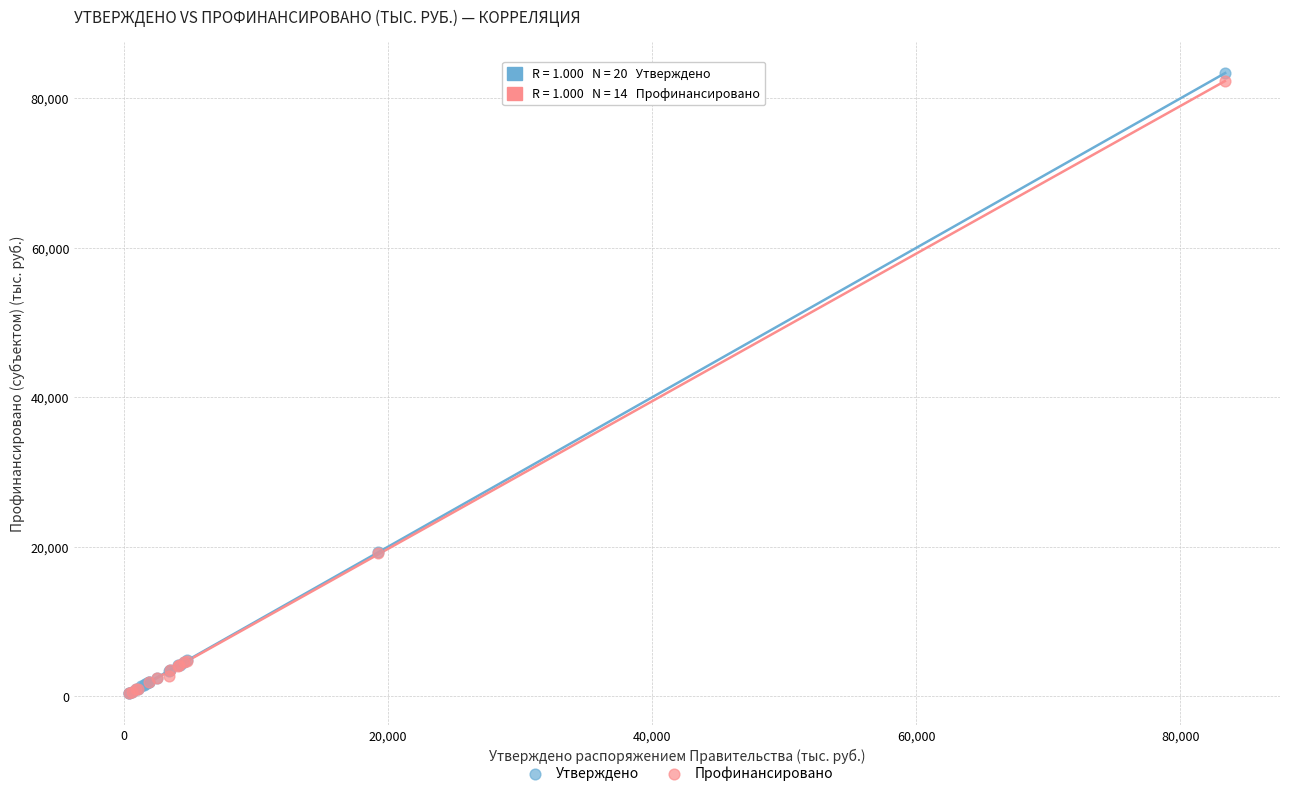

Which series has the largest Y range (max minus min)?

Утверждено